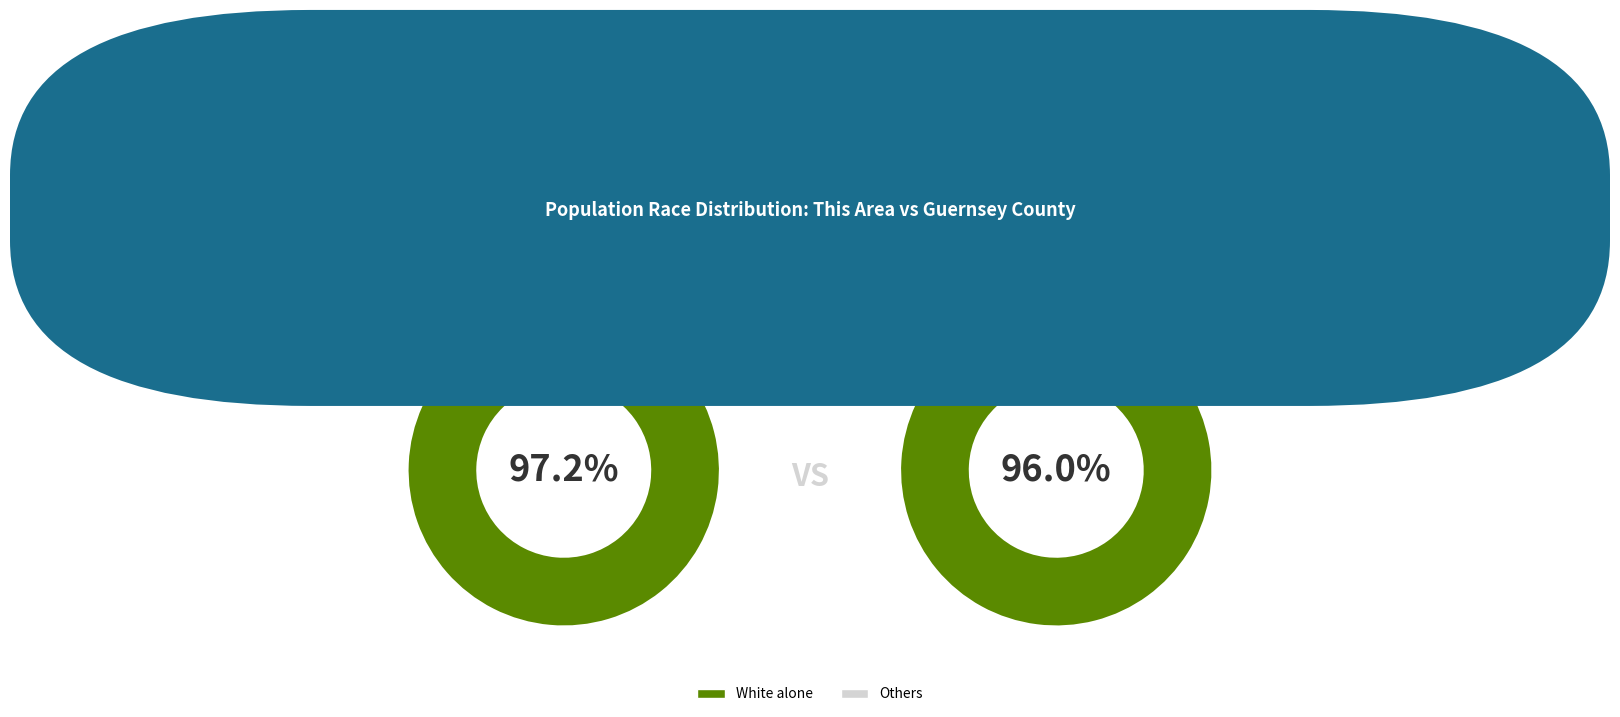

How many slices are in this pie chart?

4